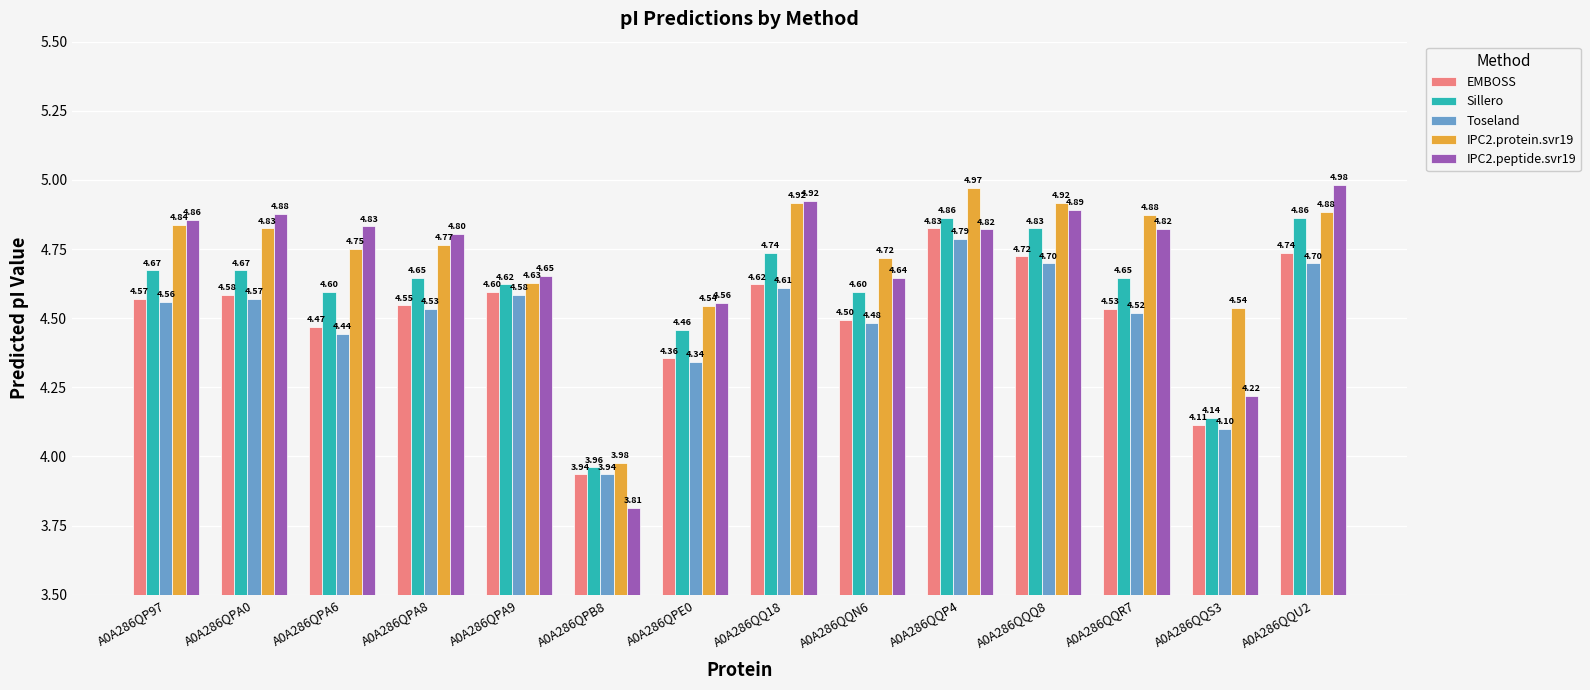

Does the chart contain stacked bars?

No